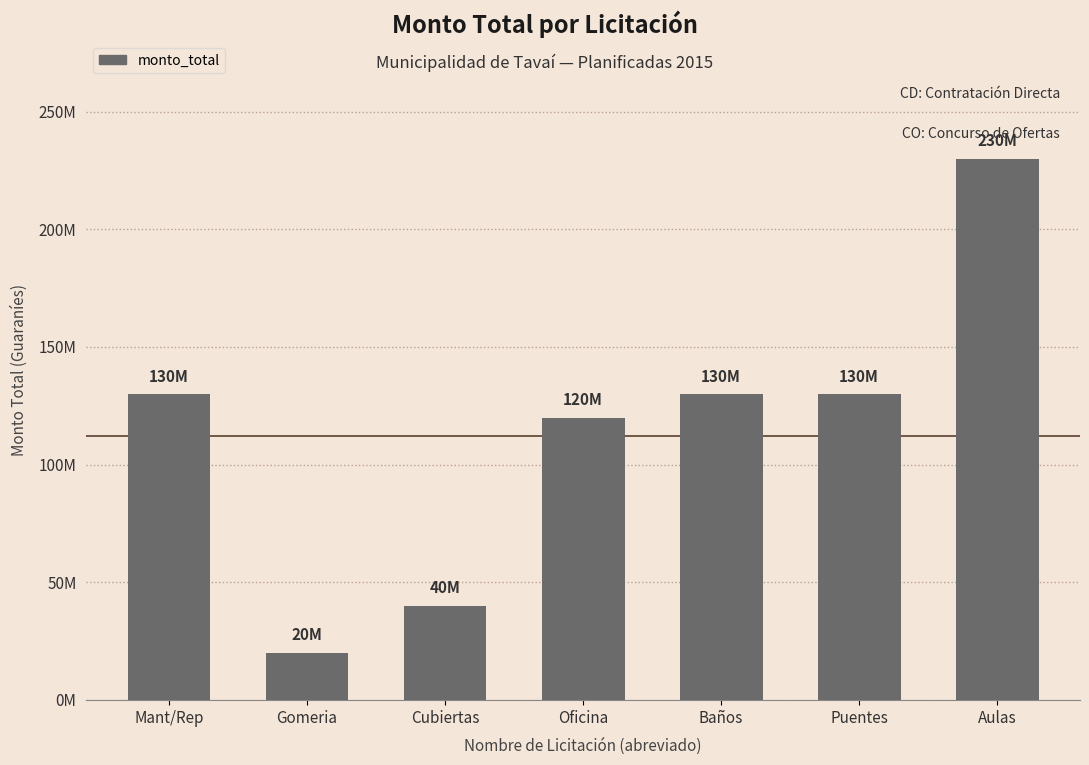

Reading left to right, list all the values displayed in this chart.

130000000	20000000	40000000	120000000	130000000	130000000	230000000